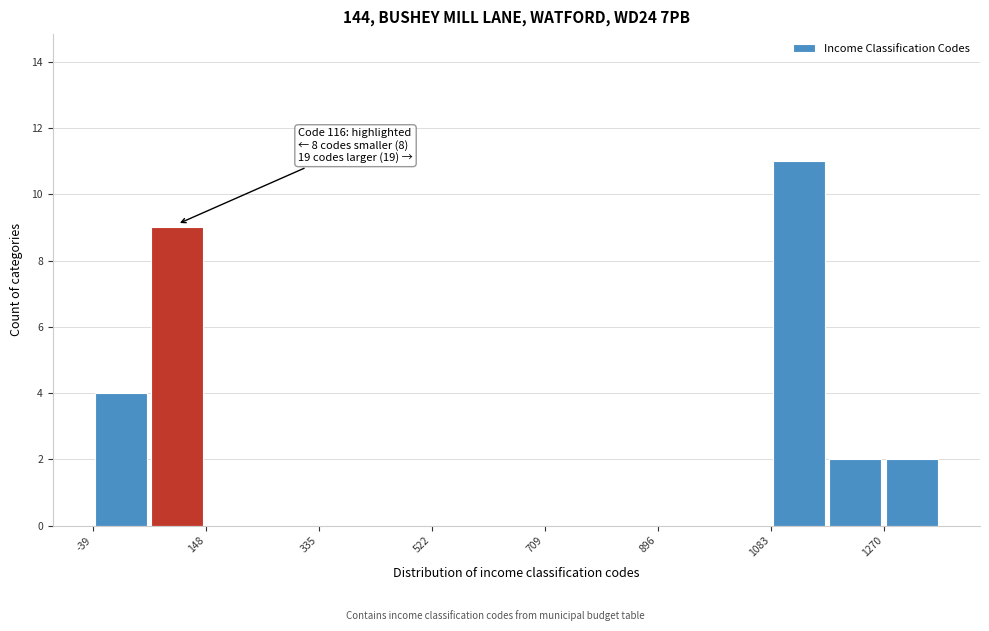

Which range on the x-axis has the tallest bar?

1080 to 1180